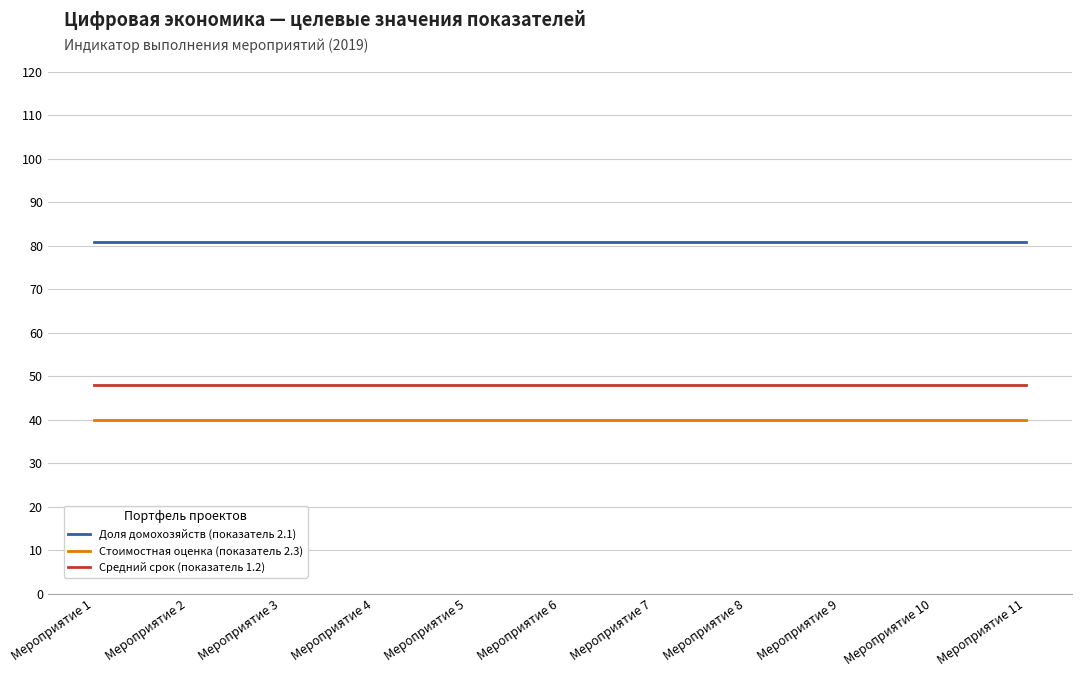

What is the approximate value of Доля домохозяйств (показатель 2.1) at Мероприятие 8?

81